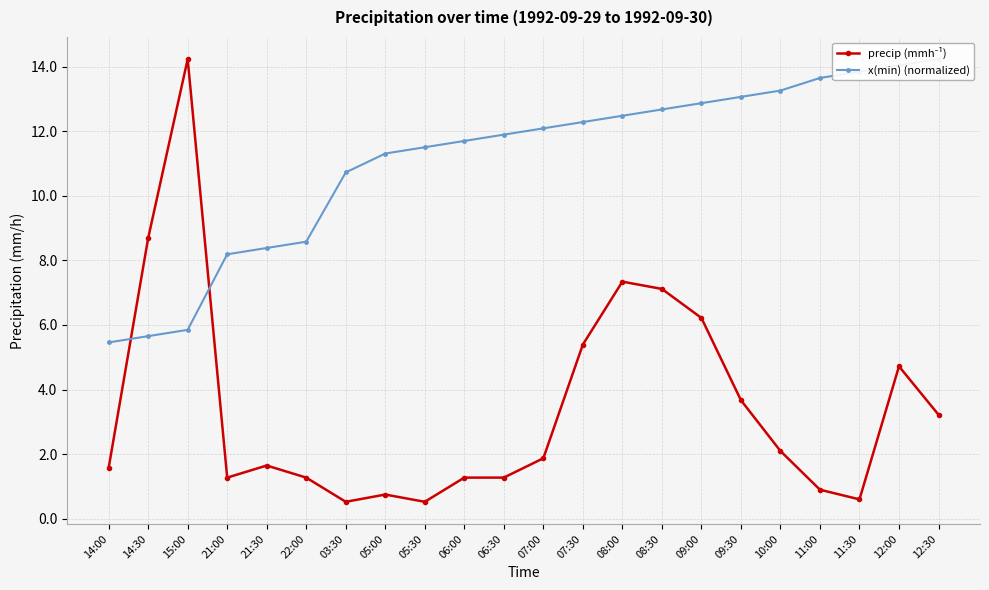

At which category does precip (mmh⁻¹) reach its first local valley?

21:00